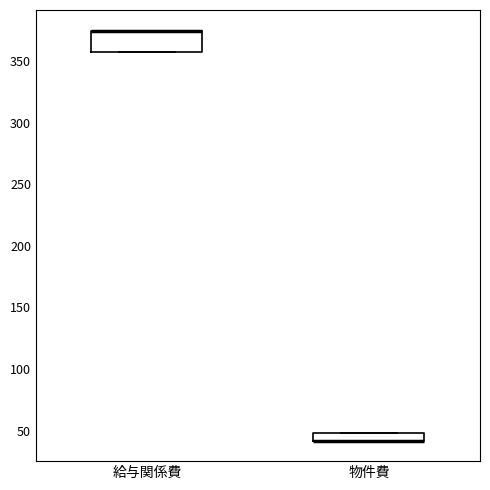

Where is the upper edge of the box for 給与関係費 on the y-axis? The values are not printed on the chart, so give them approximately, as read against the axis.

375